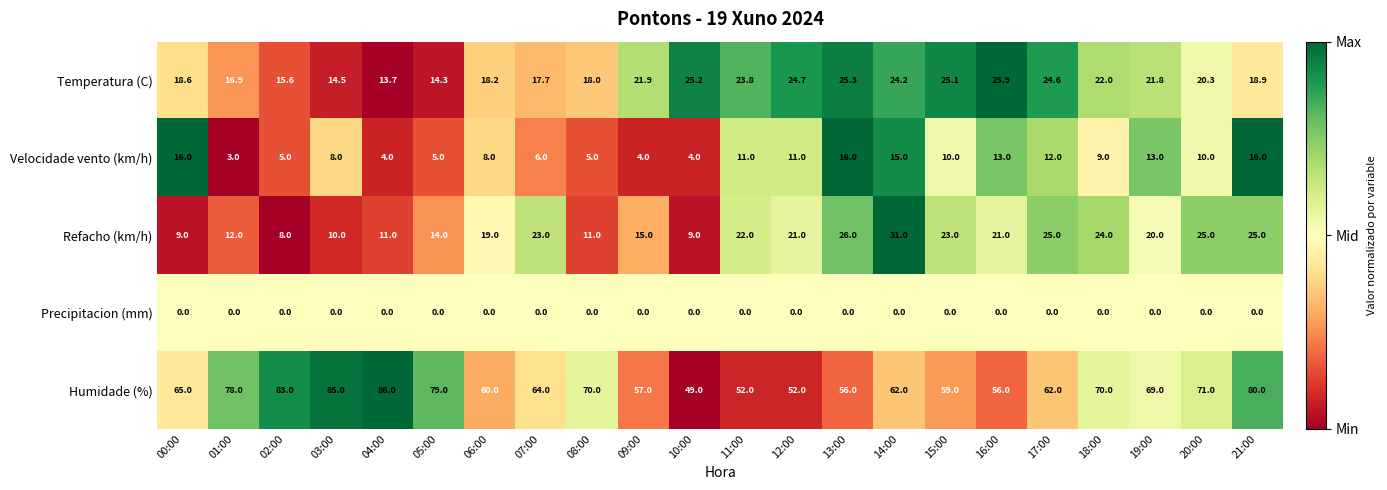

Which series has the widest spread of values?

Humidade (%)